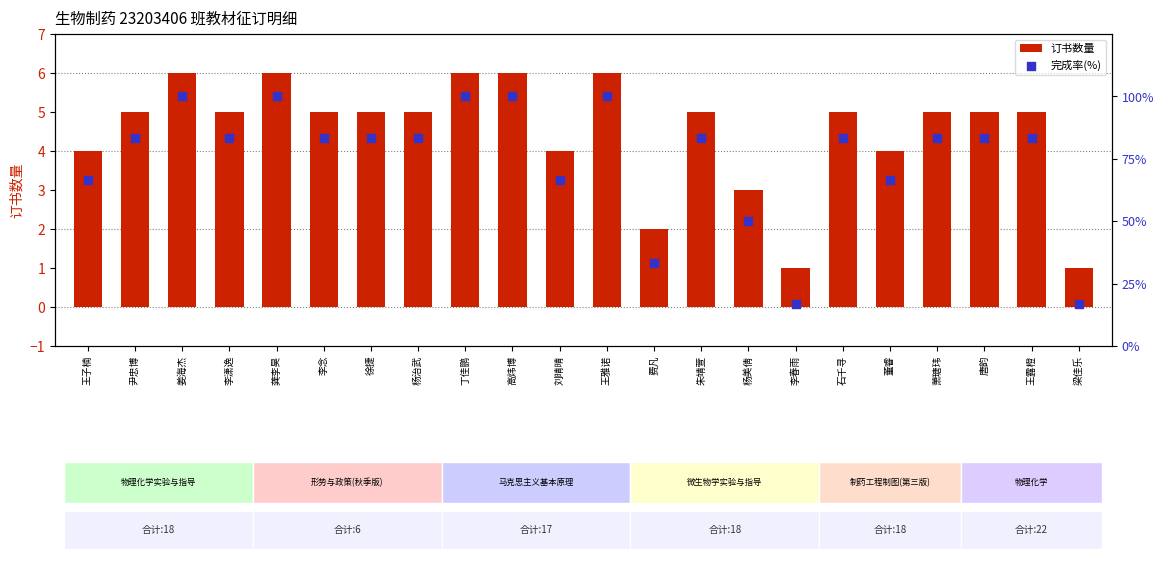

Which series has the largest total across all categories?

完成率(%)